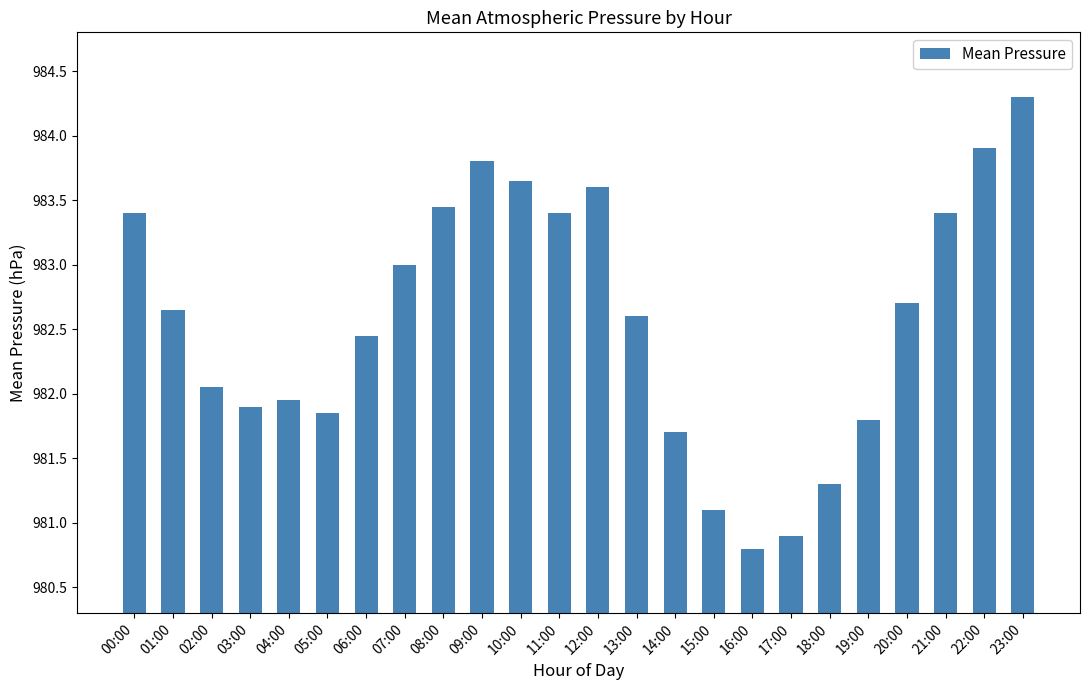

What position from the left is 07:00?

8